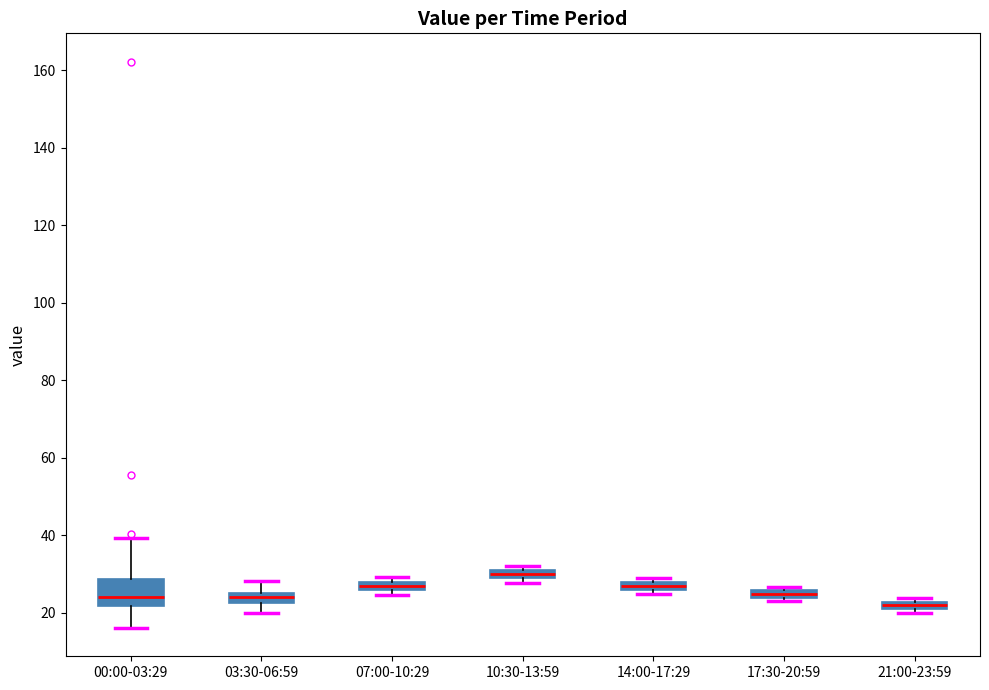

Which box is the tallest, from its lower edge to its upper edge?

00:00-03:29